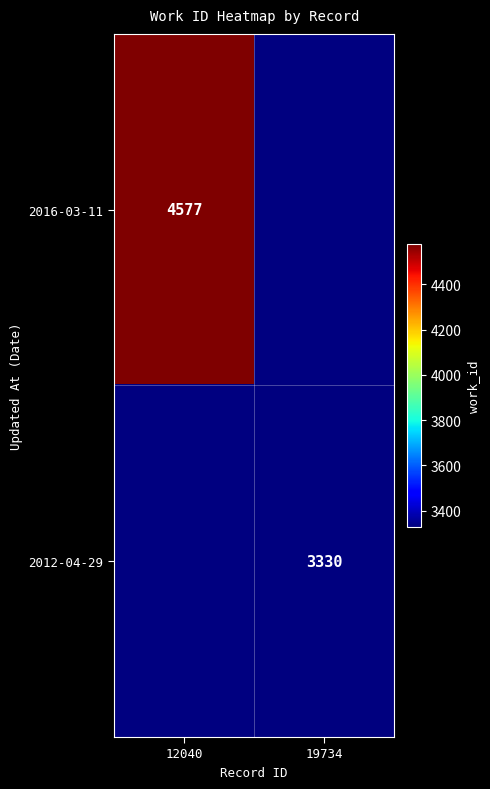

The value of 2016-03-11 at 12040 is 4577. True or false?

True